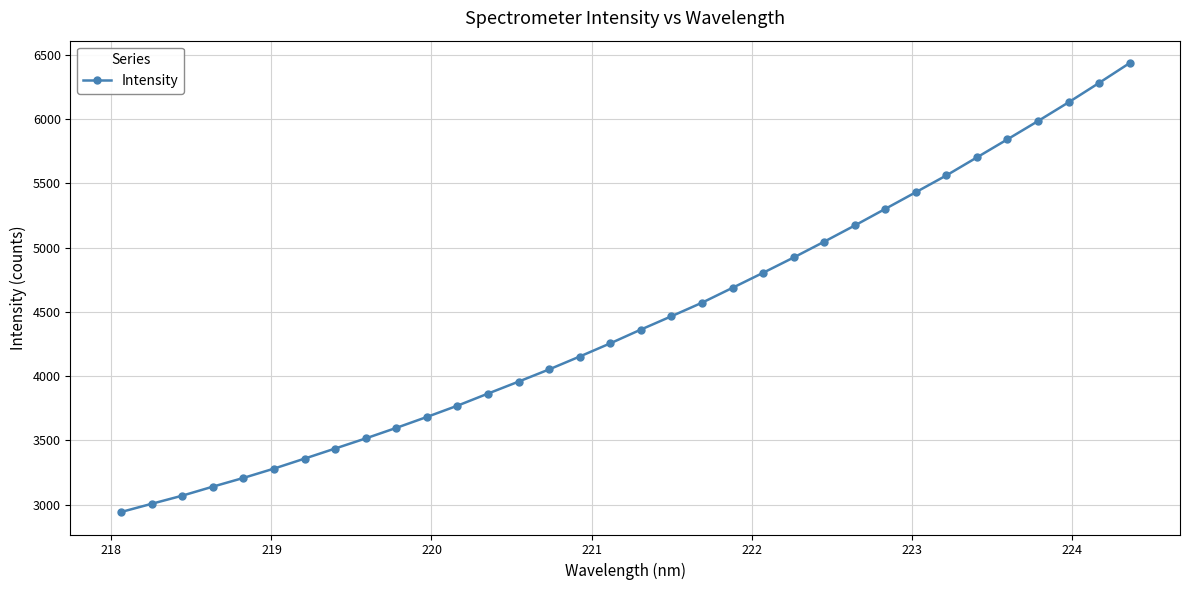

What is the sum of all values?

150988.0